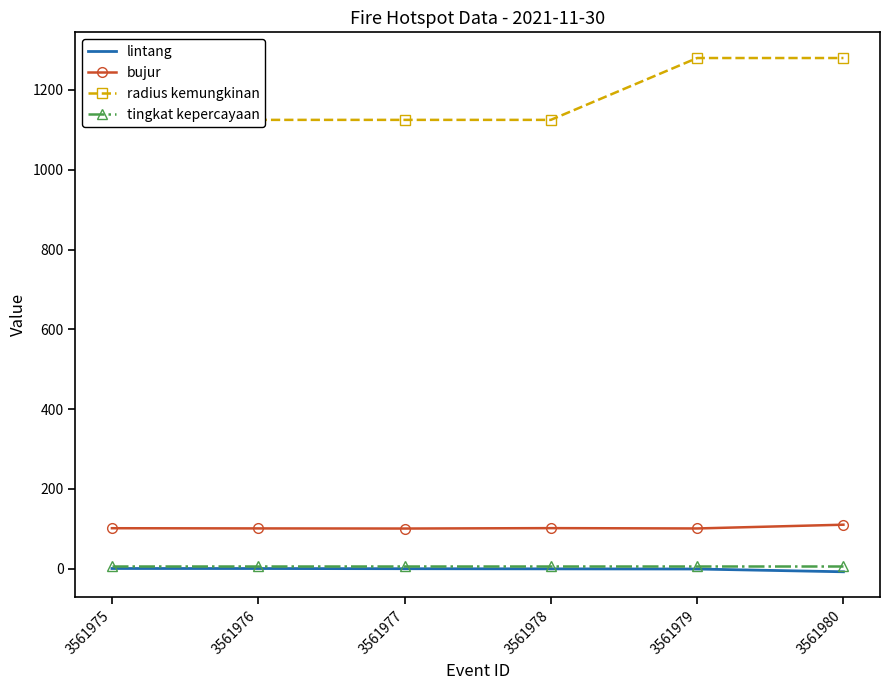

True or false: radius kemungkinan and lintang cross at least once.

False